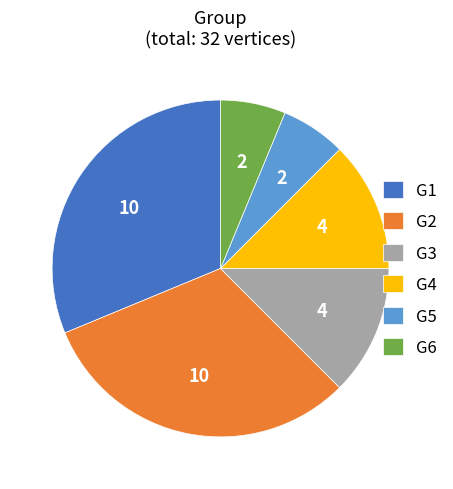

Does any single category account for the majority?

No